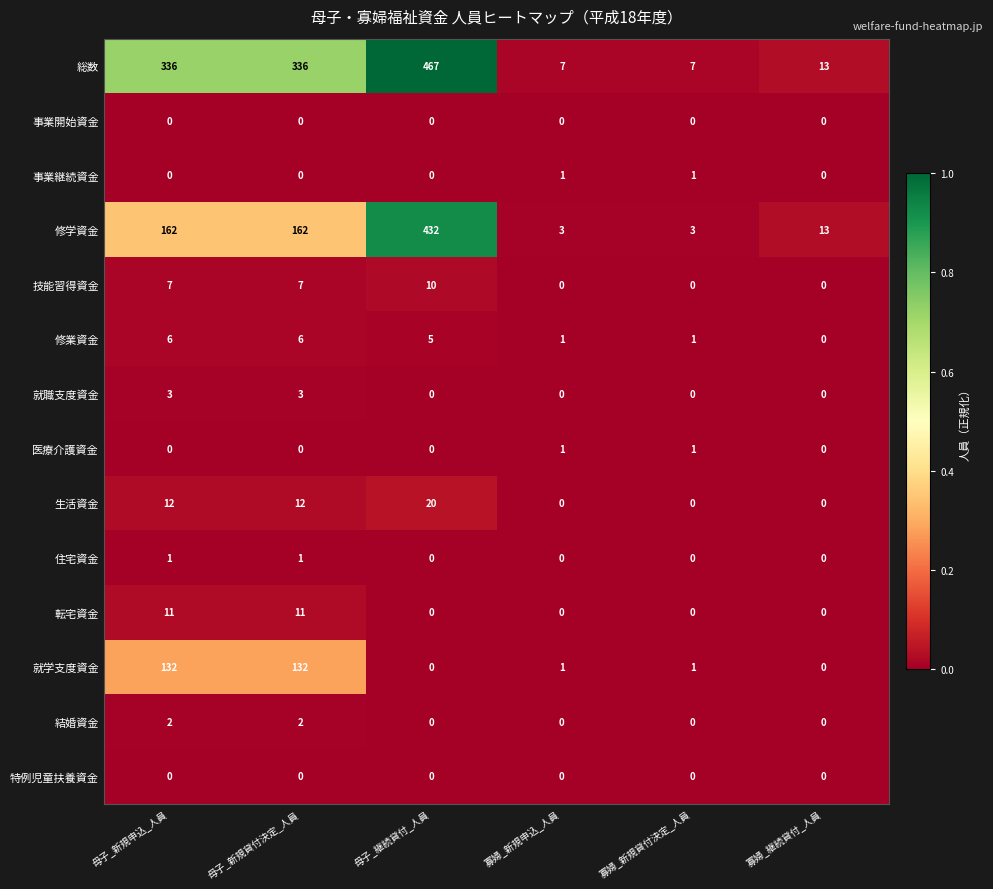

How many distinct data groups are displayed?

14